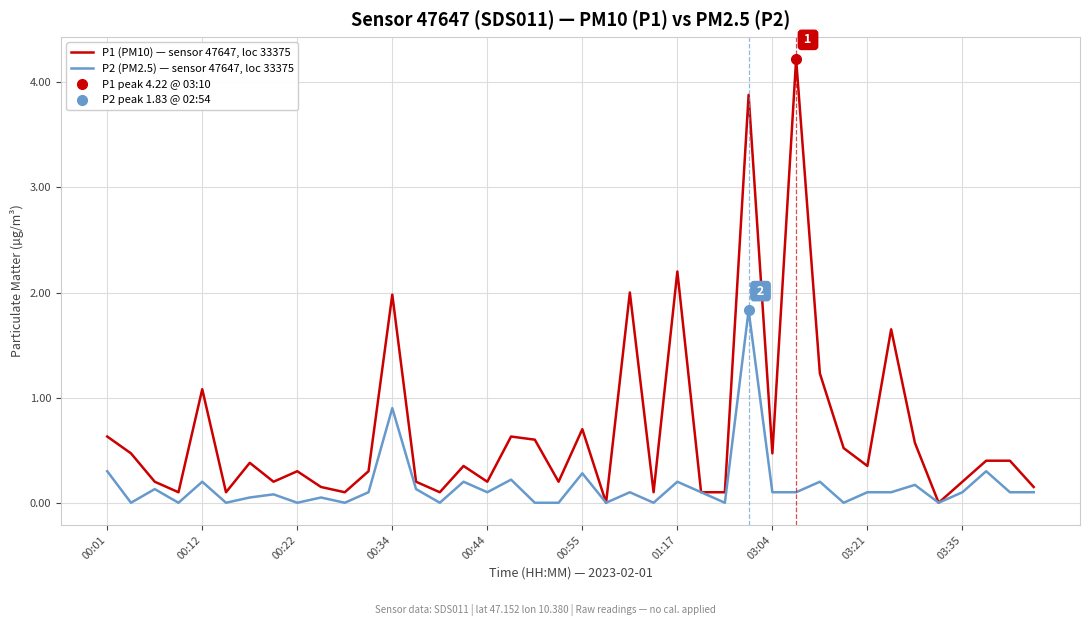

Reading left to right, extract all data points from this chart.

P1 (PM10) — sensor 47647, loc 33375: 0.6	0.5	0.2	0.1	1.1	0.1	0.4	0.2	0.3	0.1	0.1	0.3	2.0	0.2	0.1	0.3	0.2	0.6	0.6	0.2	0.7	0.0	2.0	0.1	2.2	0.1	0.1	3.9	0.5	4.2	1.2	0.5	0.3	1.6	0.6	0.0	0.2	0.4	0.4	0.1
P2 (PM2.5) — sensor 47647, loc 33375: 0.3	0.0	0.1	0.0	0.2	0.0	0.1	0.1	0.0	0.1	0.0	0.1	0.9	0.1	0.0	0.2	0.1	0.2	0.0	0.0	0.3	0.0	0.1	0.0	0.2	0.1	0.0	1.8	0.1	0.1	0.2	0.0	0.1	0.1	0.2	0.0	0.1	0.3	0.1	0.1